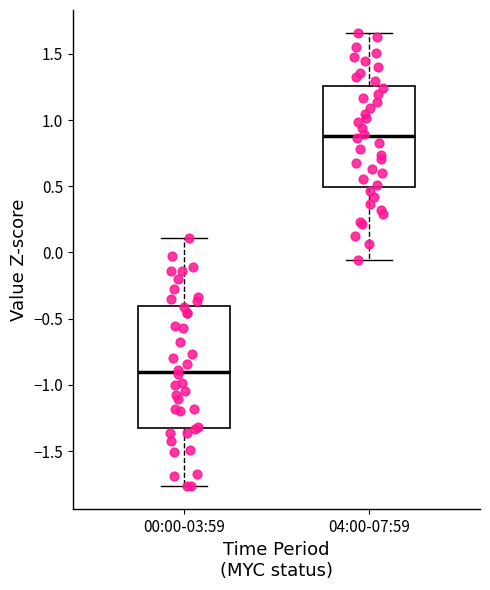

Comparing the boxes themselves (not the whiskers), which one is the tallest?

00:00-03:59